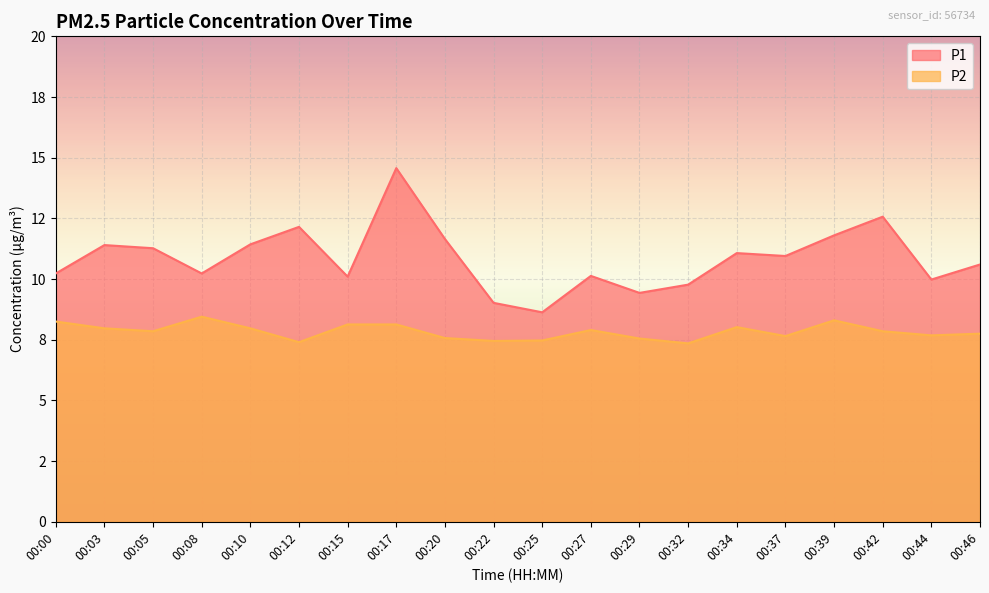

How many lines are shown in the chart?

2